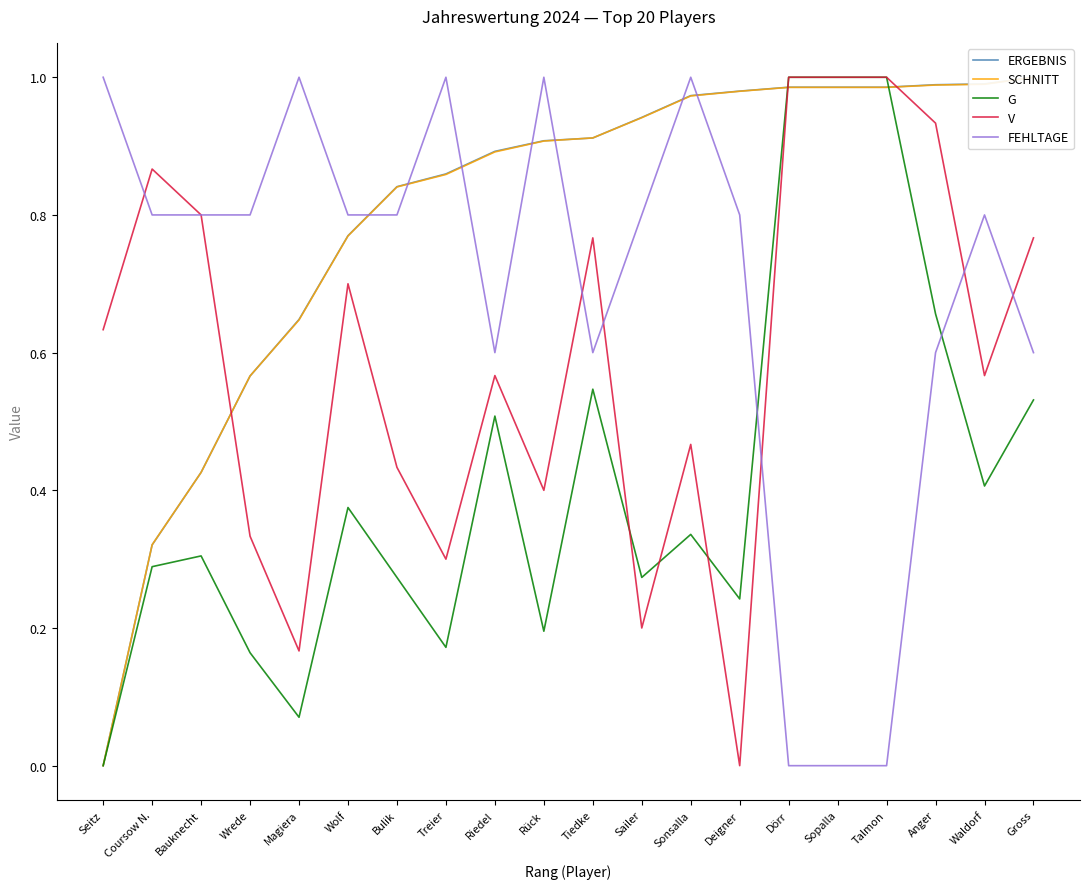

Reading left to right, list all the values displayed in this chart.

ERGEBNIS: Seitz=0.0	Coursow N.=0.3	Bauknecht=0.4	Wrede=0.6	Magiera=0.6	Wolf=0.8	Bulik=0.8	Treier=0.9	Riedel=0.9	Rück=0.9	Tiedke=0.9	Sailer=0.9	Sonsalla=1.0	Deigner=1.0	Dörr=1.0	Sopalla=1.0	Talmon=1.0	Anger=1.0	Waldorf=1.0	Gross=1.0
SCHNITT: Seitz=0.0	Coursow N.=0.3	Bauknecht=0.4	Wrede=0.6	Magiera=0.6	Wolf=0.8	Bulik=0.8	Treier=0.9	Riedel=0.9	Rück=0.9	Tiedke=0.9	Sailer=0.9	Sonsalla=1.0	Deigner=1.0	Dörr=1.0	Sopalla=1.0	Talmon=1.0	Anger=1.0	Waldorf=1.0	Gross=1.0
G: Seitz=0.0	Coursow N.=0.3	Bauknecht=0.3	Wrede=0.2	Magiera=0.1	Wolf=0.4	Bulik=0.3	Treier=0.2	Riedel=0.5	Rück=0.2	Tiedke=0.5	Sailer=0.3	Sonsalla=0.3	Deigner=0.2	Dörr=1.0	Sopalla=1.0	Talmon=1.0	Anger=0.7	Waldorf=0.4	Gross=0.5
V: Seitz=0.6	Coursow N.=0.9	Bauknecht=0.8	Wrede=0.3	Magiera=0.2	Wolf=0.7	Bulik=0.4	Treier=0.3	Riedel=0.6	Rück=0.4	Tiedke=0.8	Sailer=0.2	Sonsalla=0.5	Deigner=0.0	Dörr=1.0	Sopalla=1.0	Talmon=1.0	Anger=0.9	Waldorf=0.6	Gross=0.8
FEHLTAGE: Seitz=1.0	Coursow N.=0.8	Bauknecht=0.8	Wrede=0.8	Magiera=1.0	Wolf=0.8	Bulik=0.8	Treier=1.0	Riedel=0.6	Rück=1.0	Tiedke=0.6	Sailer=0.8	Sonsalla=1.0	Deigner=0.8	Dörr=0.0	Sopalla=0.0	Talmon=0.0	Anger=0.6	Waldorf=0.8	Gross=0.6